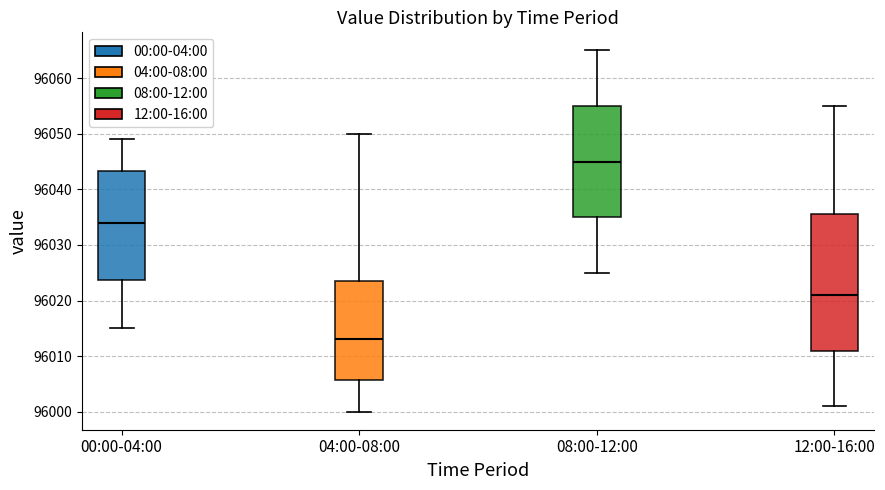

Which box is the tallest, from its lower edge to its upper edge?

12:00-16:00